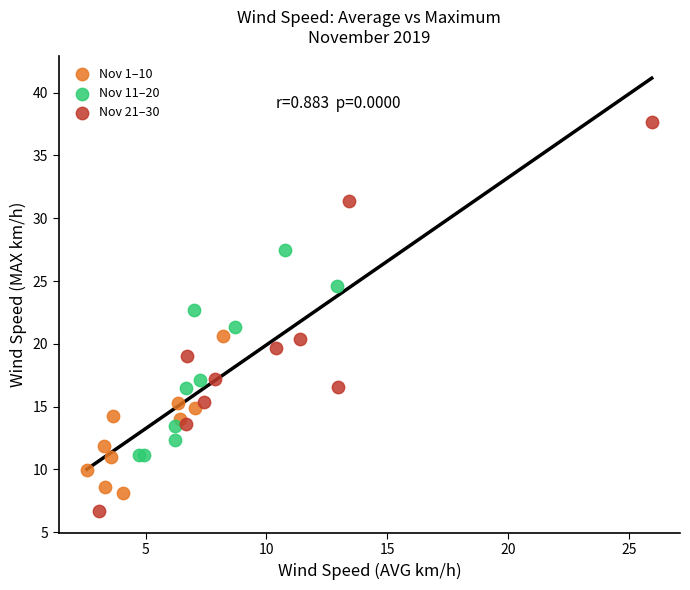

Which series reaches the maximum Y coordinate?

Nov 21–30